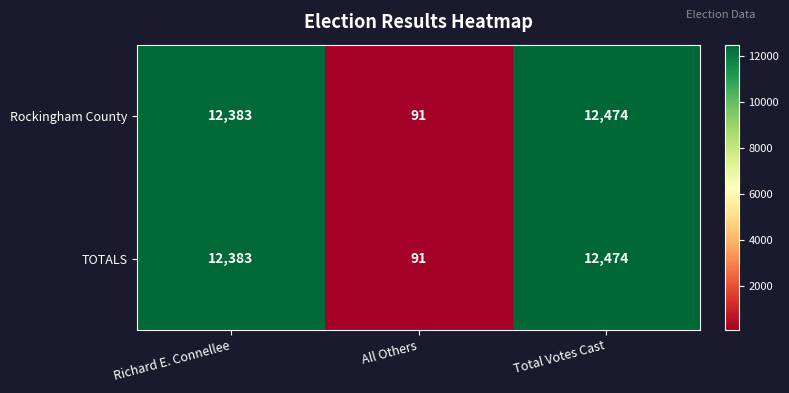

True or false: TOTALS has a value of 12383 at Richard E. Connellee.

True